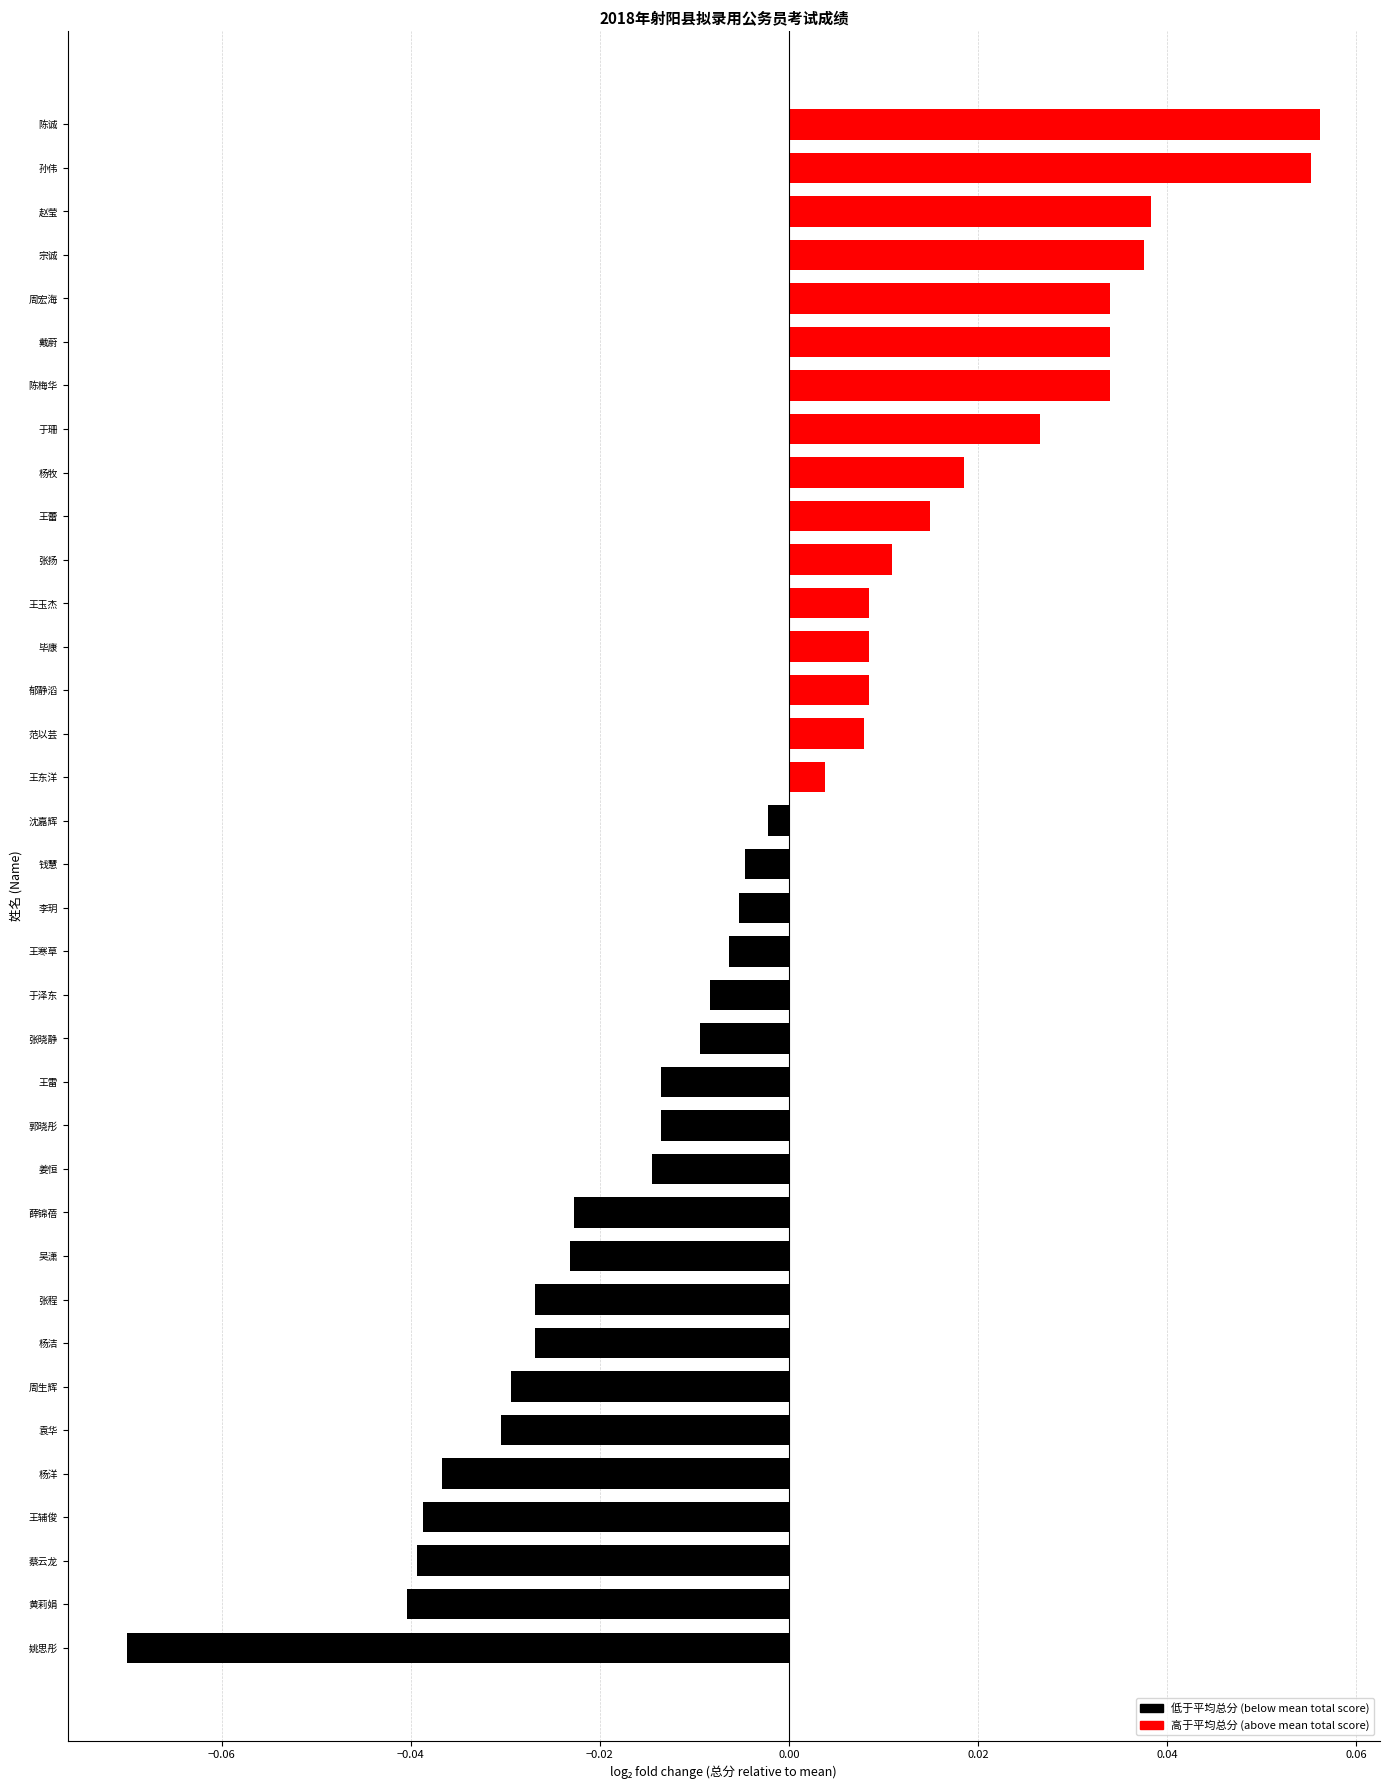

Which category has the lowest value across all series?

姚思彤